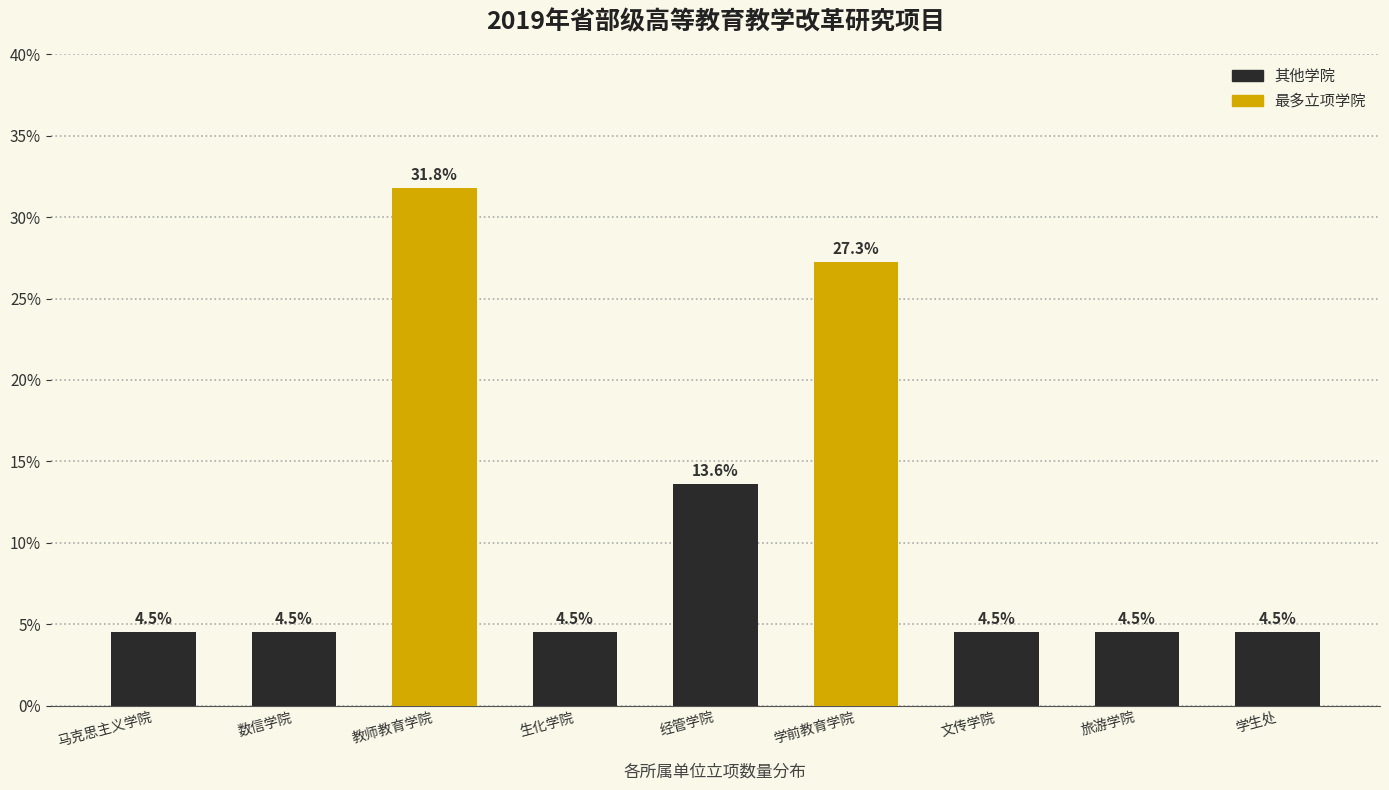

Reading right to left, list all the values displayed in this chart.

学生处=4.5	旅游学院=4.5	文传学院=4.5	学前教育学院=27.3	经管学院=13.6	生化学院=4.5	教师教育学院=31.8	数信学院=4.5	马克思主义学院=4.5